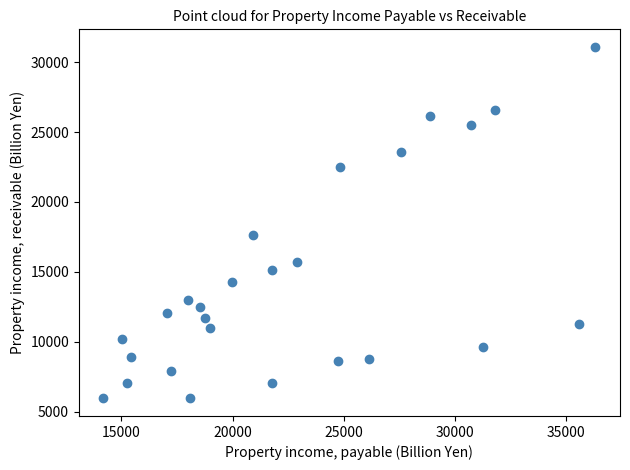

What Y value in the scatter plot is closest to 18522?

17621.3